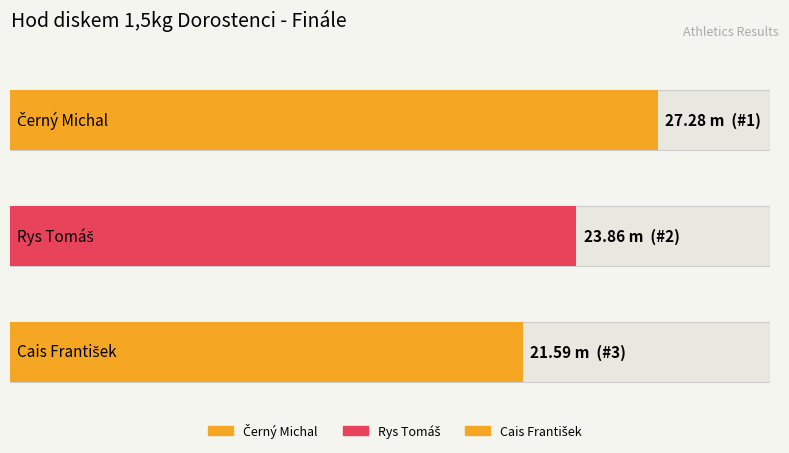

Between Černý Michal and Cais František, which is larger?

Černý Michal